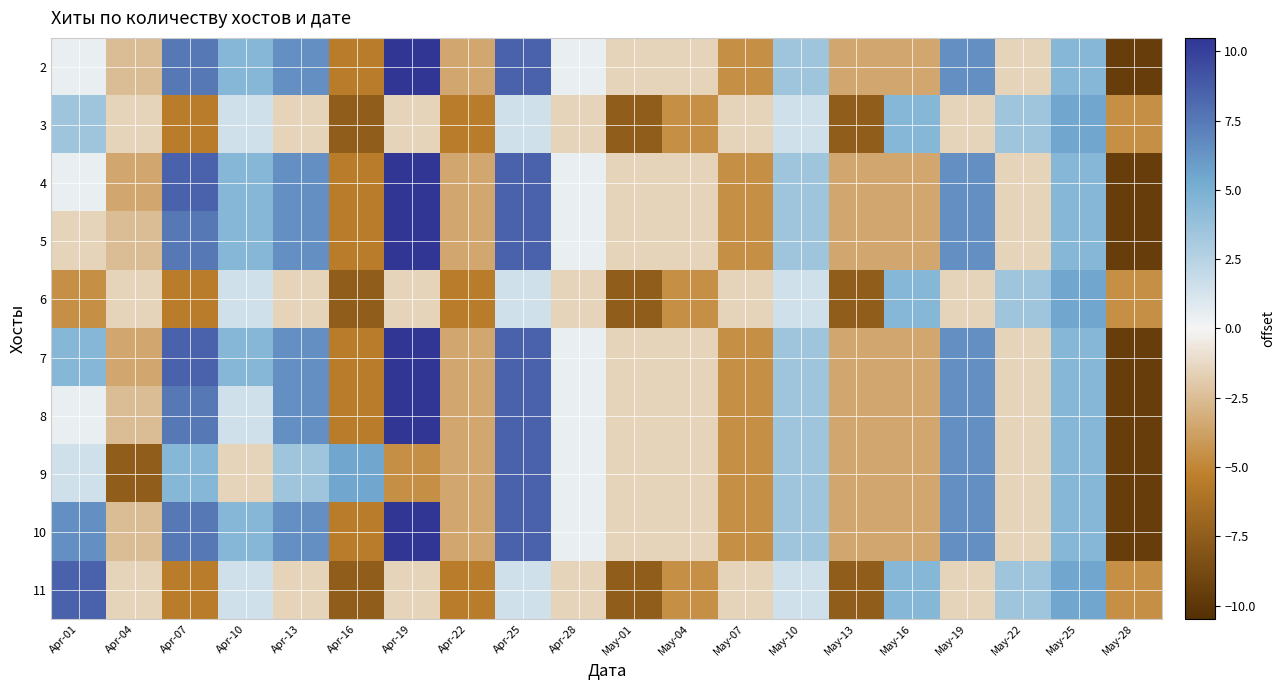

What is the spread (max minus min) of values at May-13?

4.0